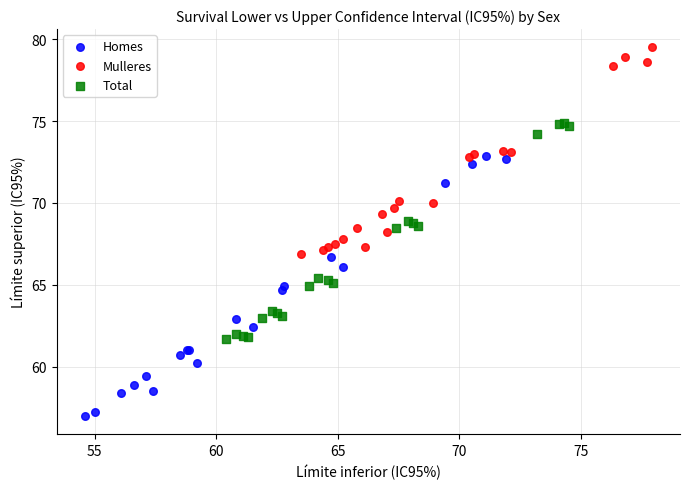

Which series contains the lowest Y value?

Homes